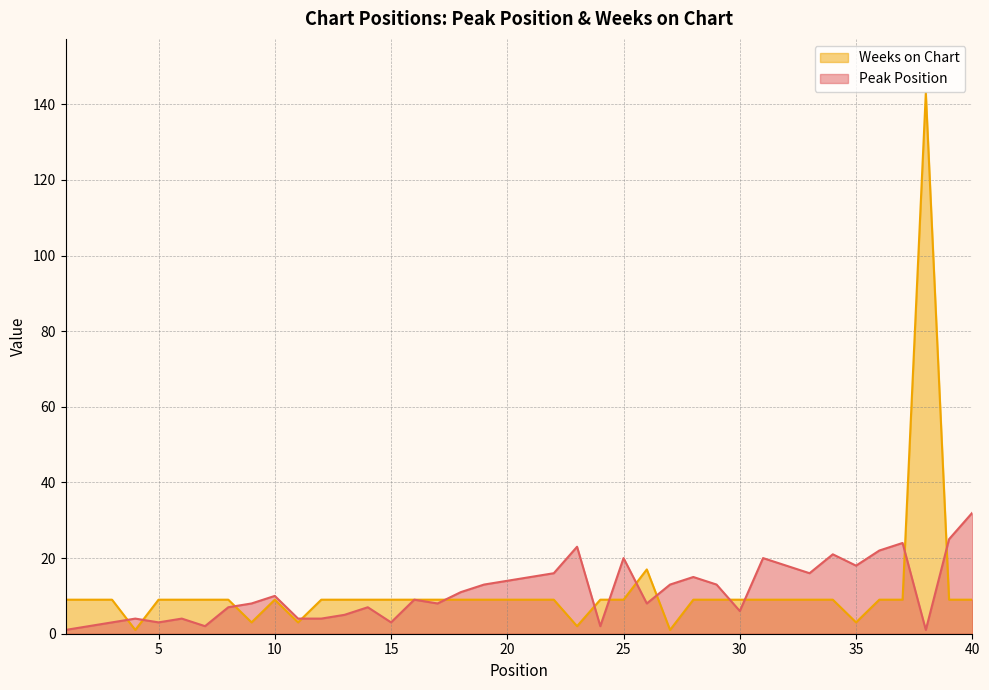

How many interior local peaks does the Peak Position series have?

11